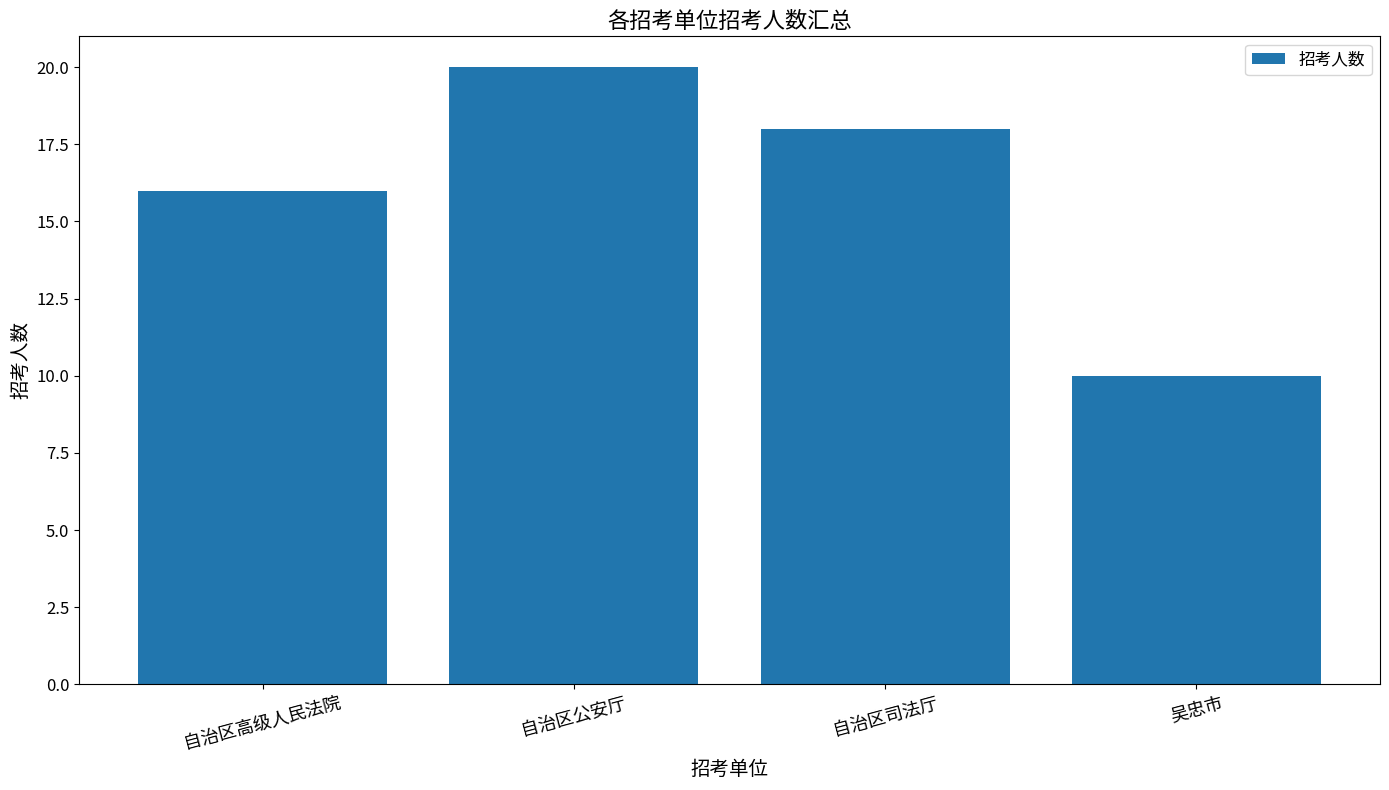

List the labels in order of value, largest first.

自治区公安厅, 自治区司法厅, 自治区高级人民法院, 吴忠市